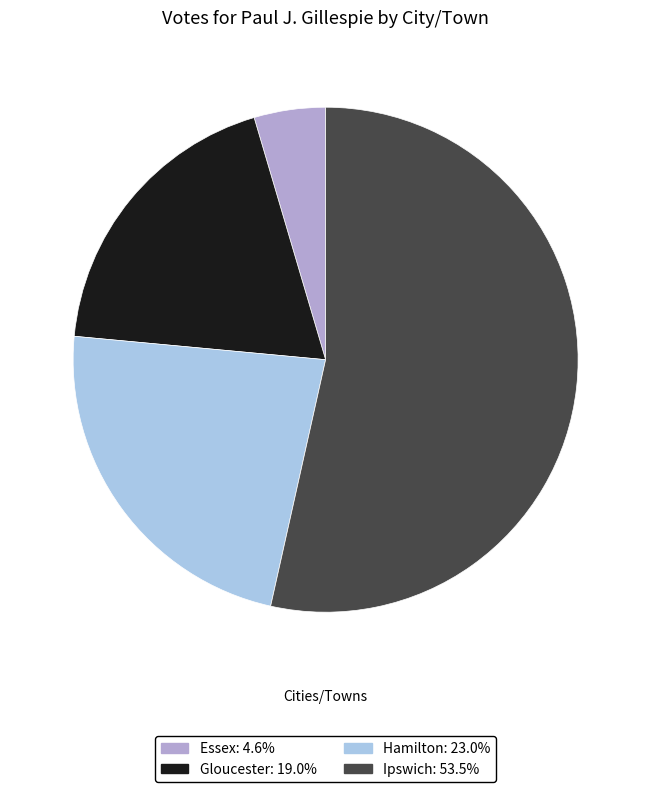

Which slice is the largest?

Ipswich